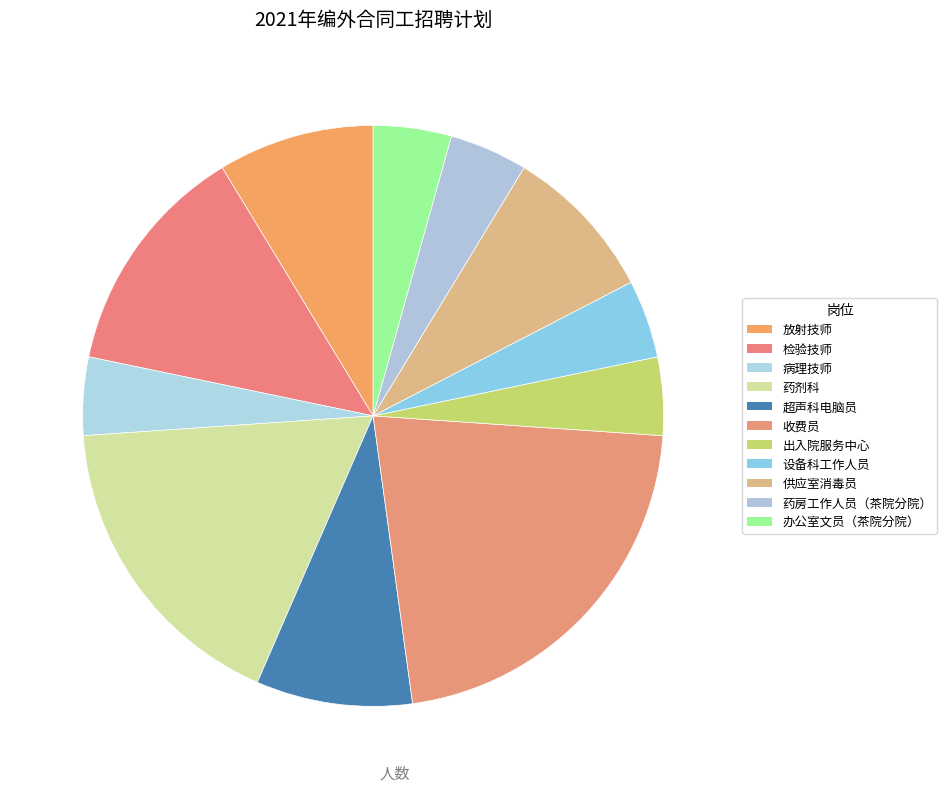

How many segments does this pie chart have?

11